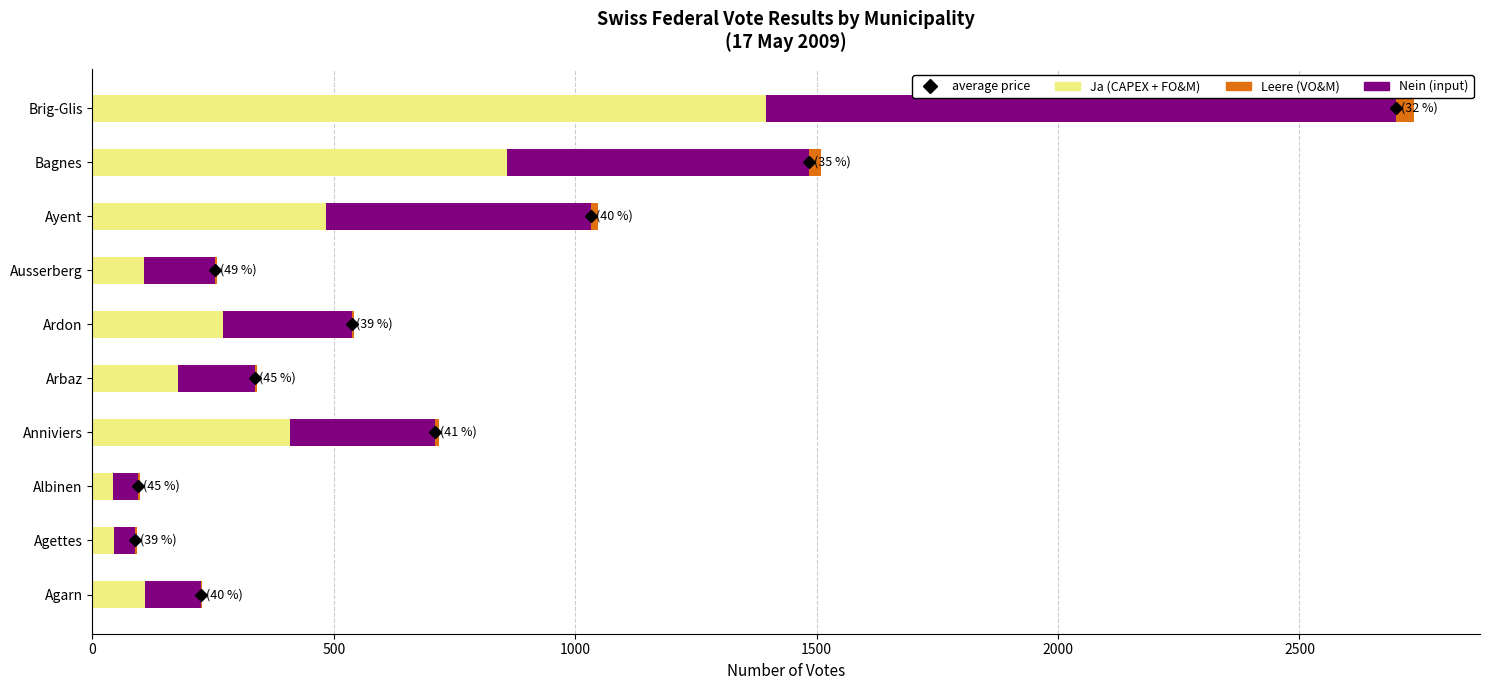

What is the sum of all Ja (CAPEX + FO&M) values?

3897